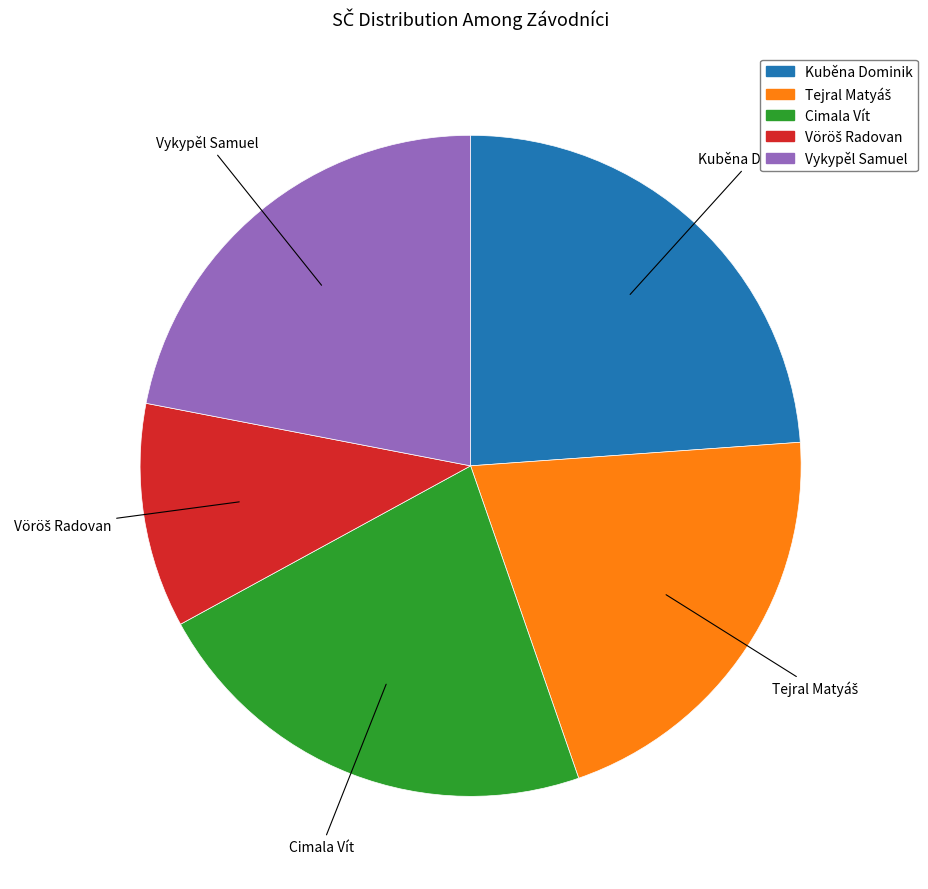

The Kuběna Dominik slice represents 24% of the pie. True or false?

True